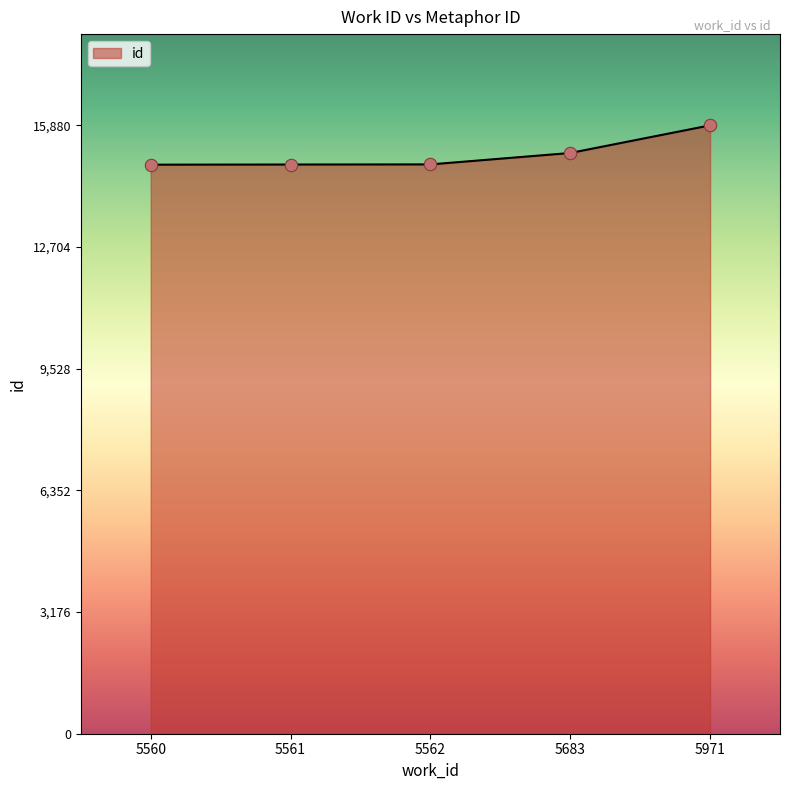

Which has a higher value, 5971 or 5560?

5971